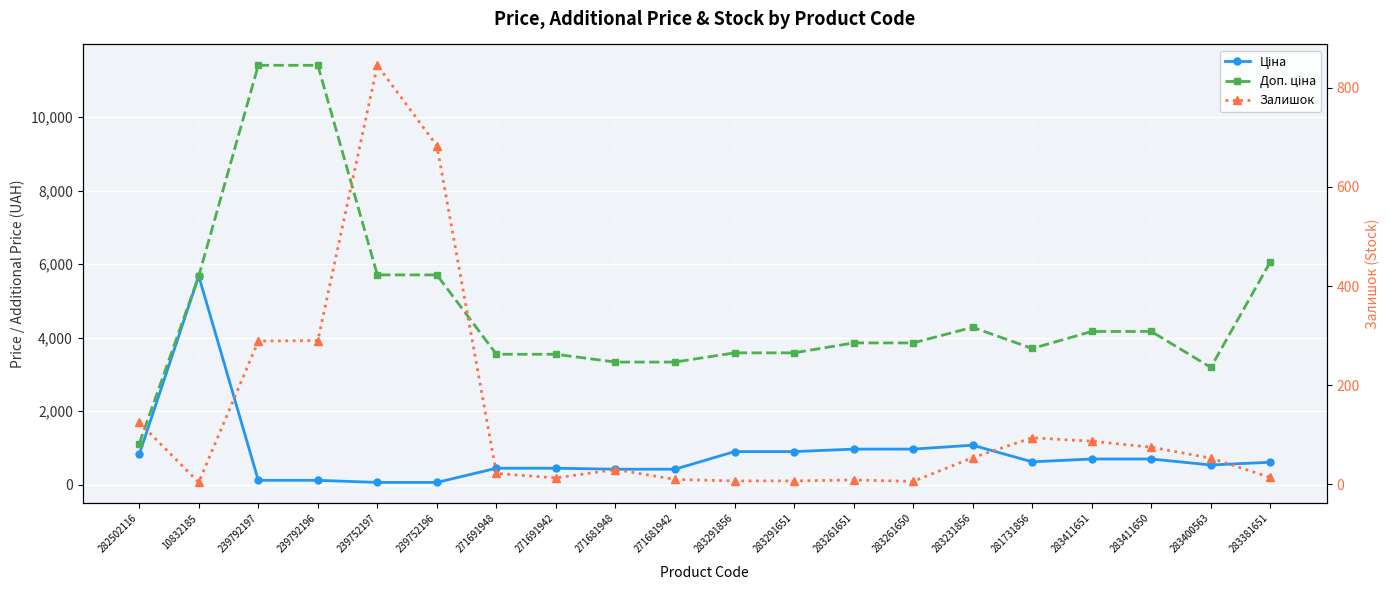

Which series has the largest total across all categories?

Доп. ціна